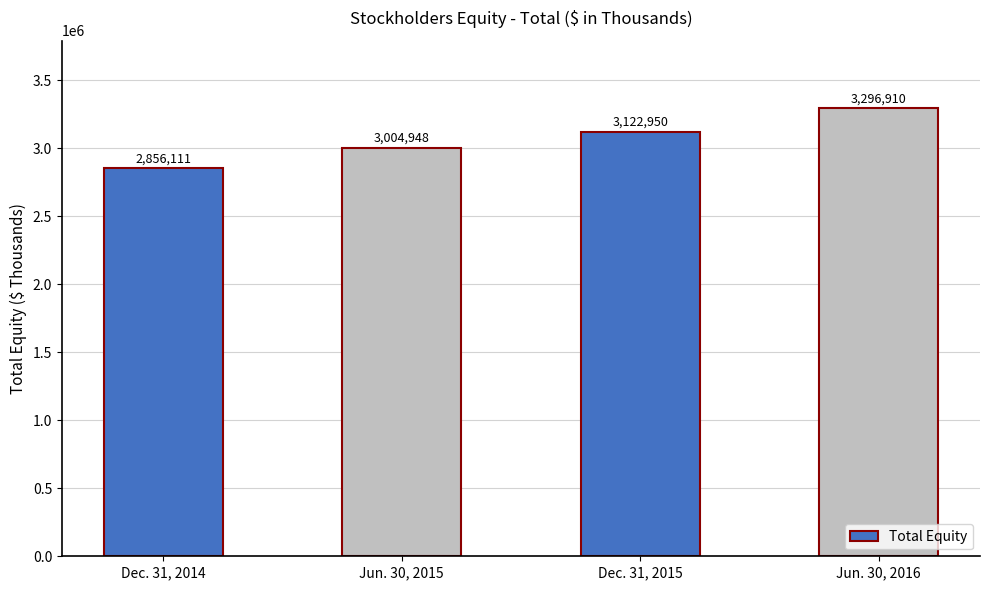

What is the label of the 1st bar from the right?

Jun. 30, 2016